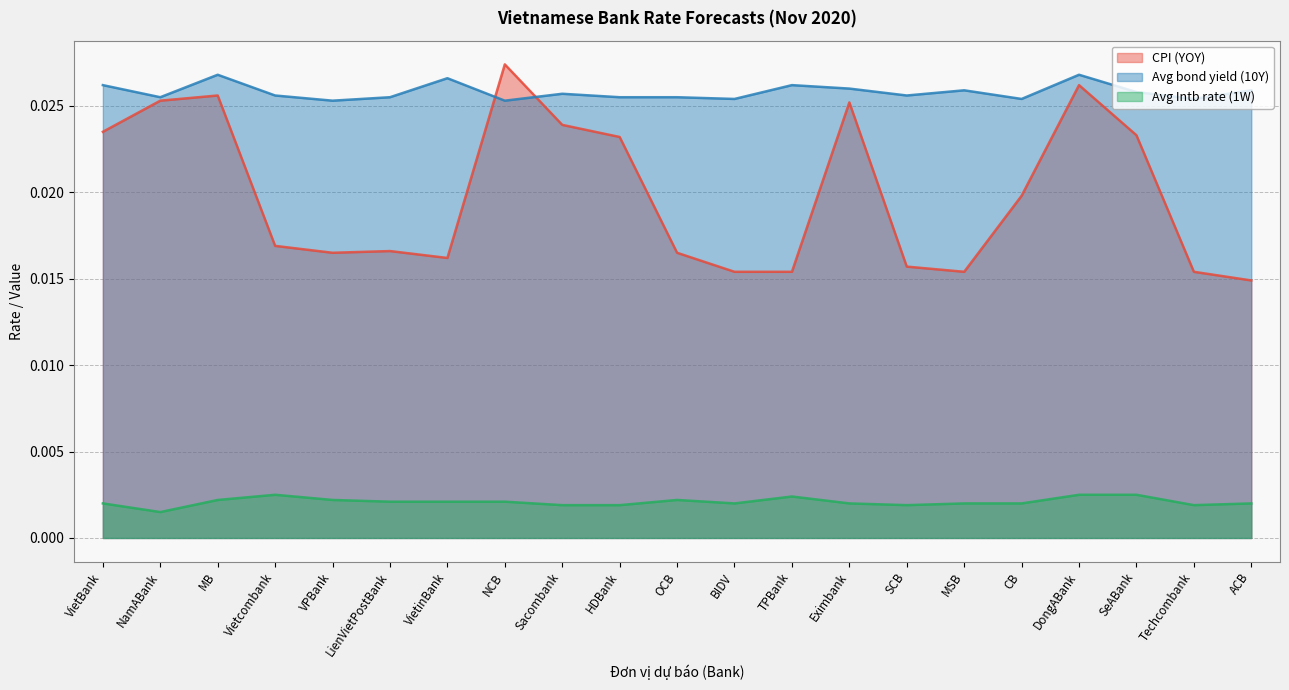

Which category has the highest value in the Avg Intb rate (1W) series?

Vietcombank